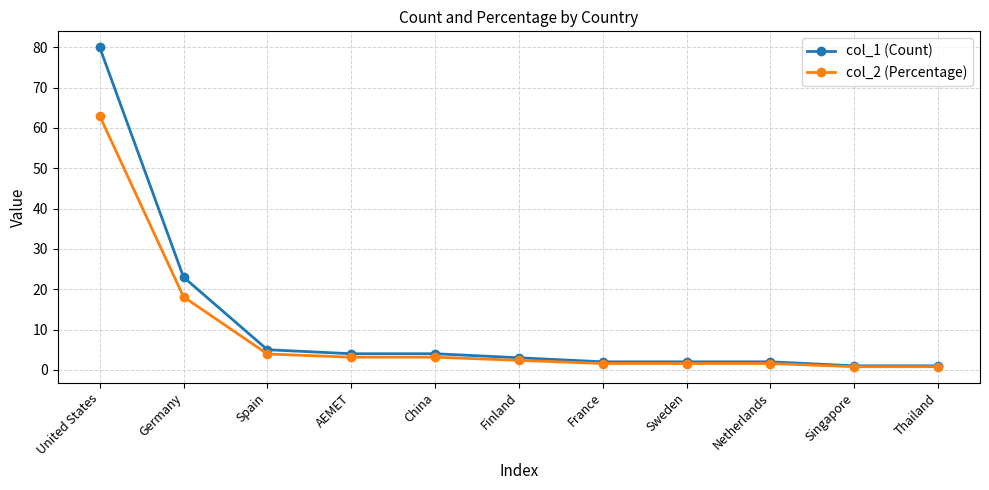

How many lines are shown in the chart?

2